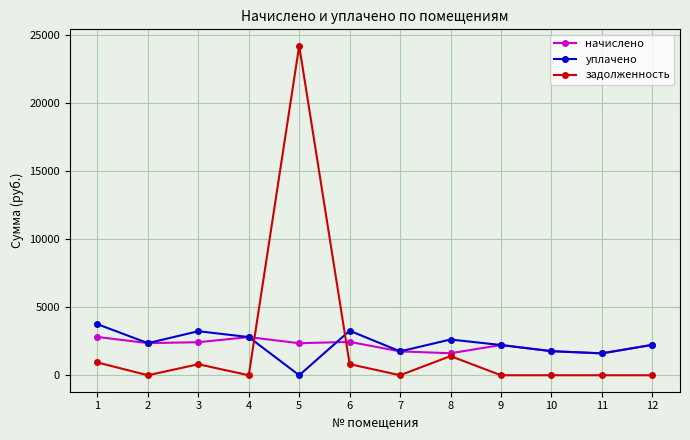

What is the value of the начислено point at the 1st from the left?

2808.2